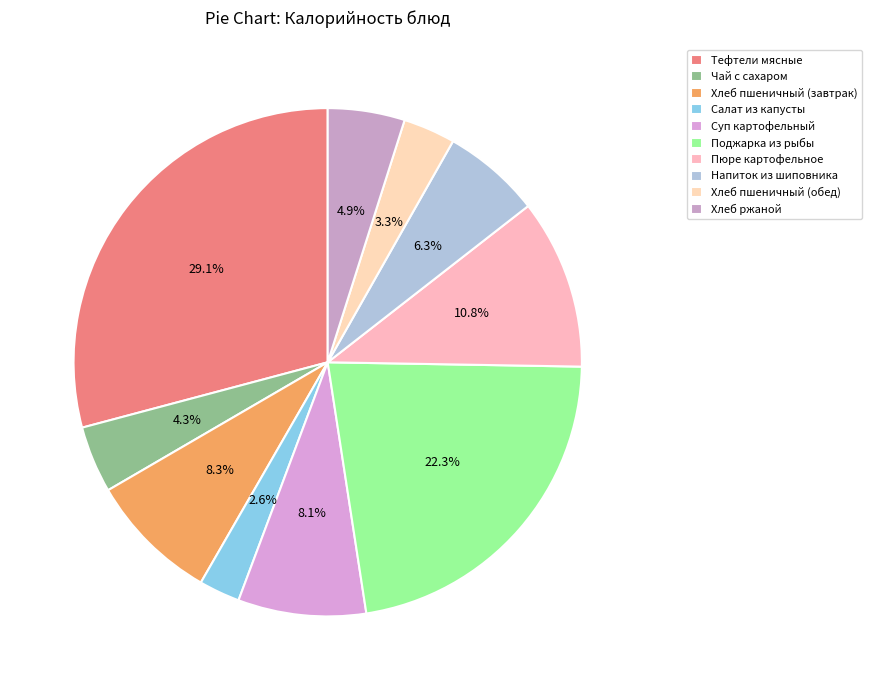

Is Пюре картофельное the majority of the pie?

No